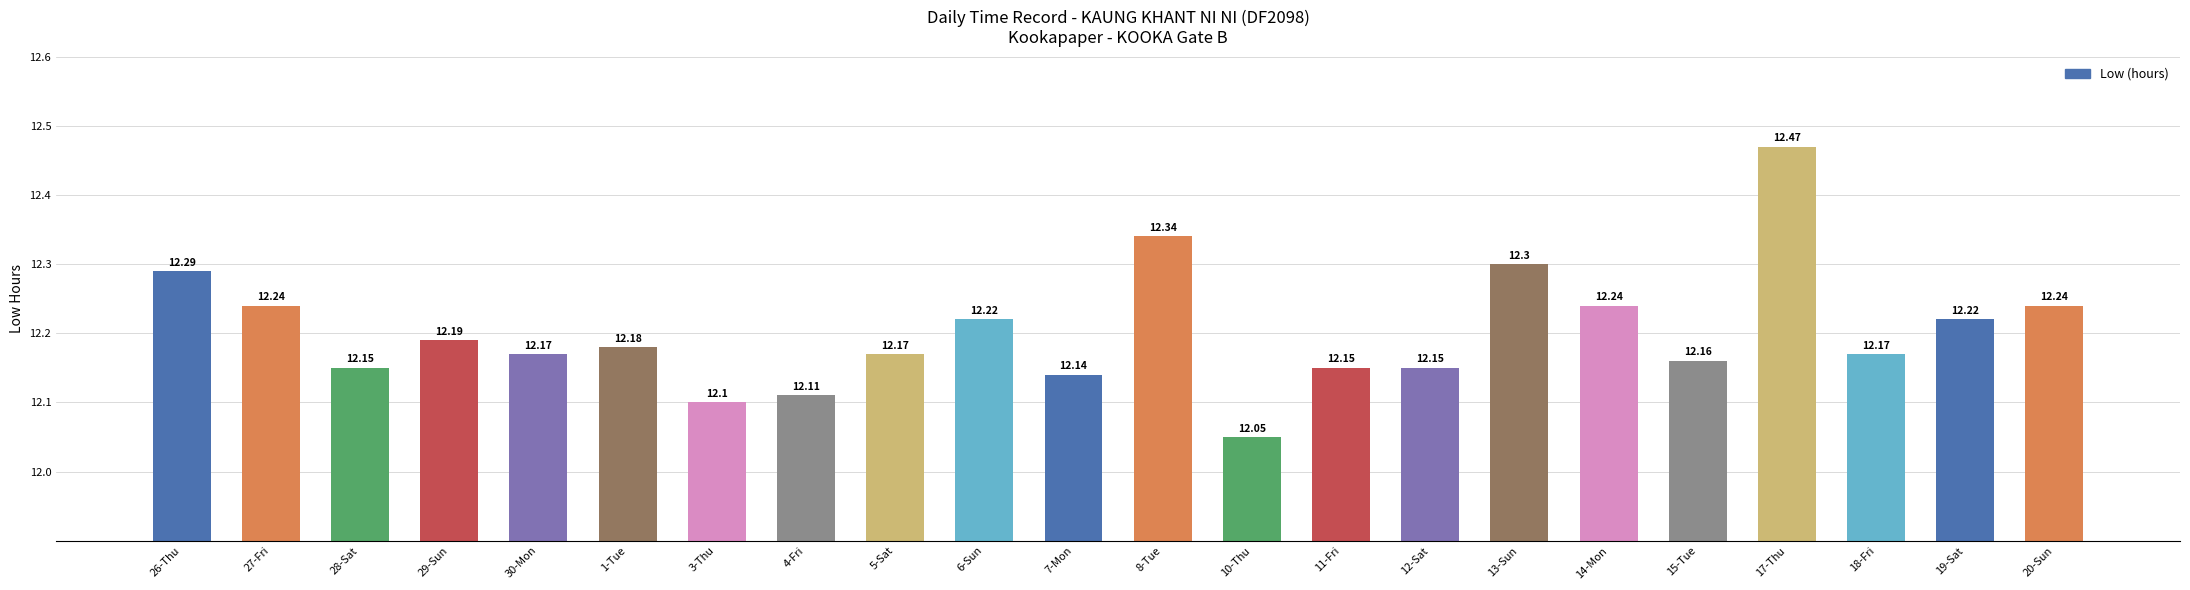

Are the bars horizontal?

No